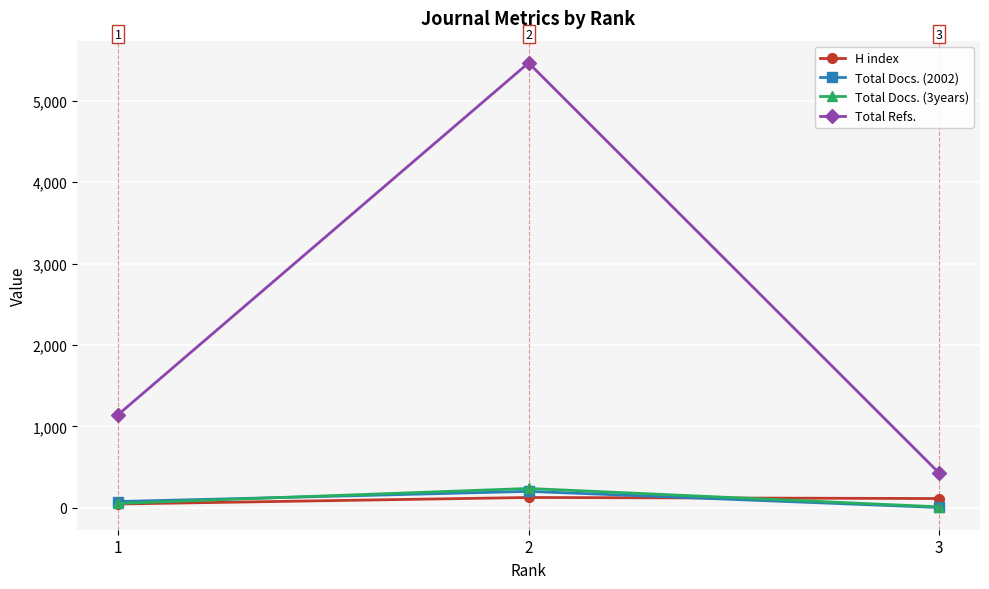

What is the value of the H index point at the 1st from the left?

47